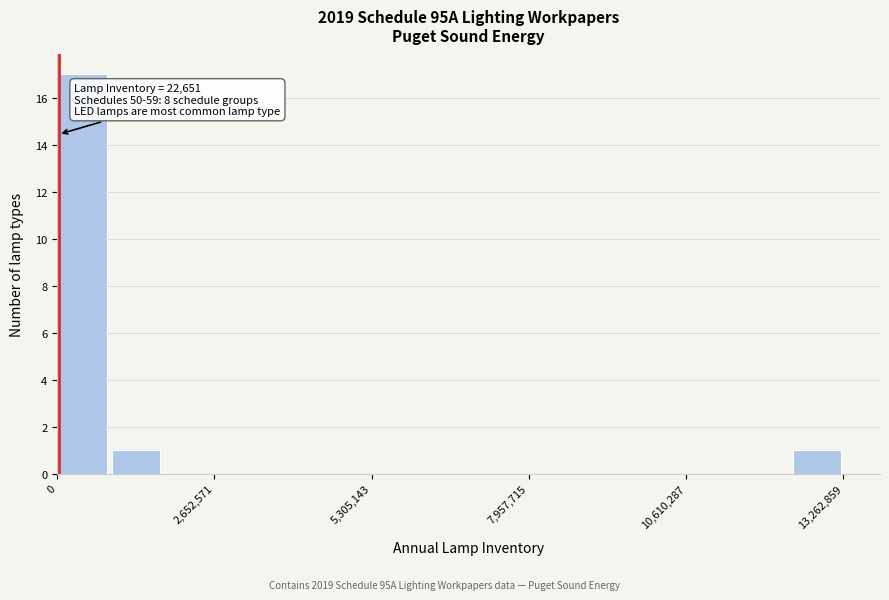

Around what value on the x-axis is the tallest bar? Give the approximate position of its centre, as read against the axis.

500000